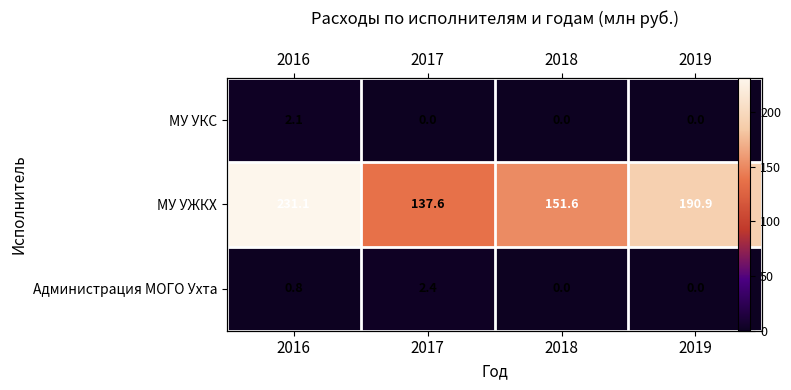

At which label is Администрация МОГО Ухта closest to 1?

2016